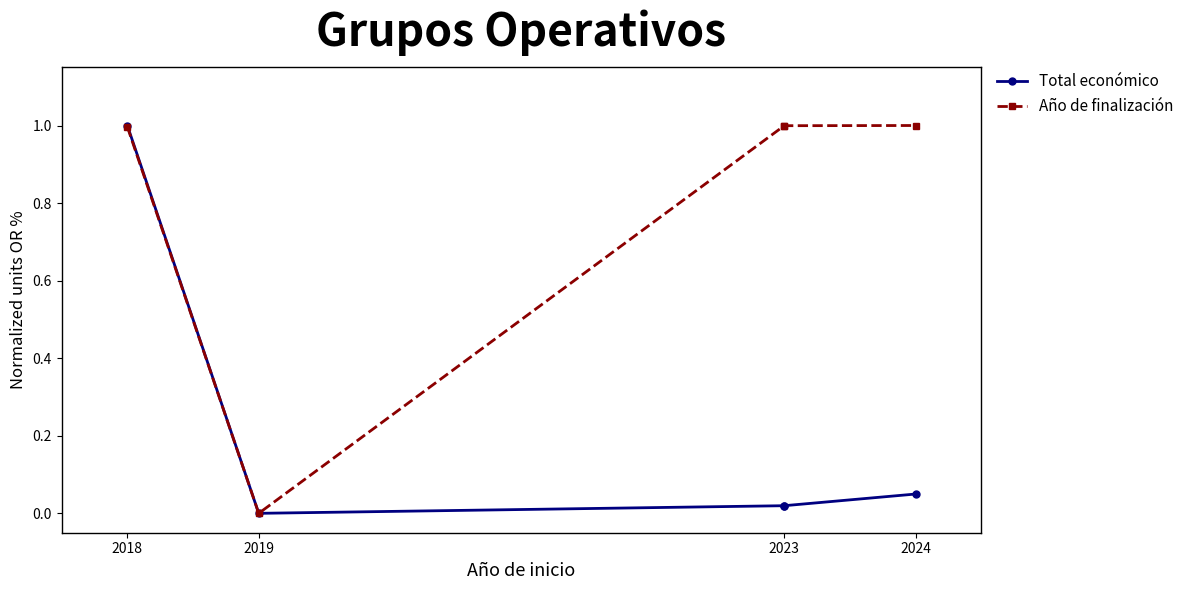

Rank the series at 2024 from highest to lowest value.

Año de finalización, Total económico